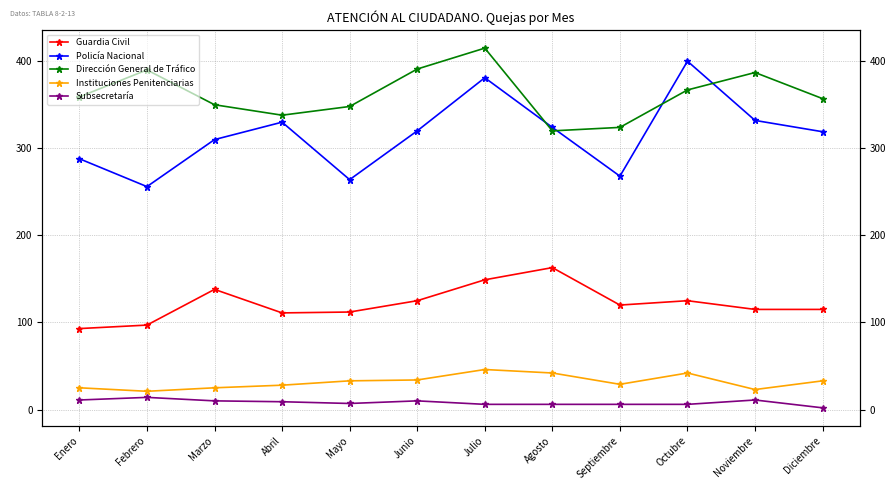

True or false: Guardia Civil and Subsecretaría intersect in this chart.

False